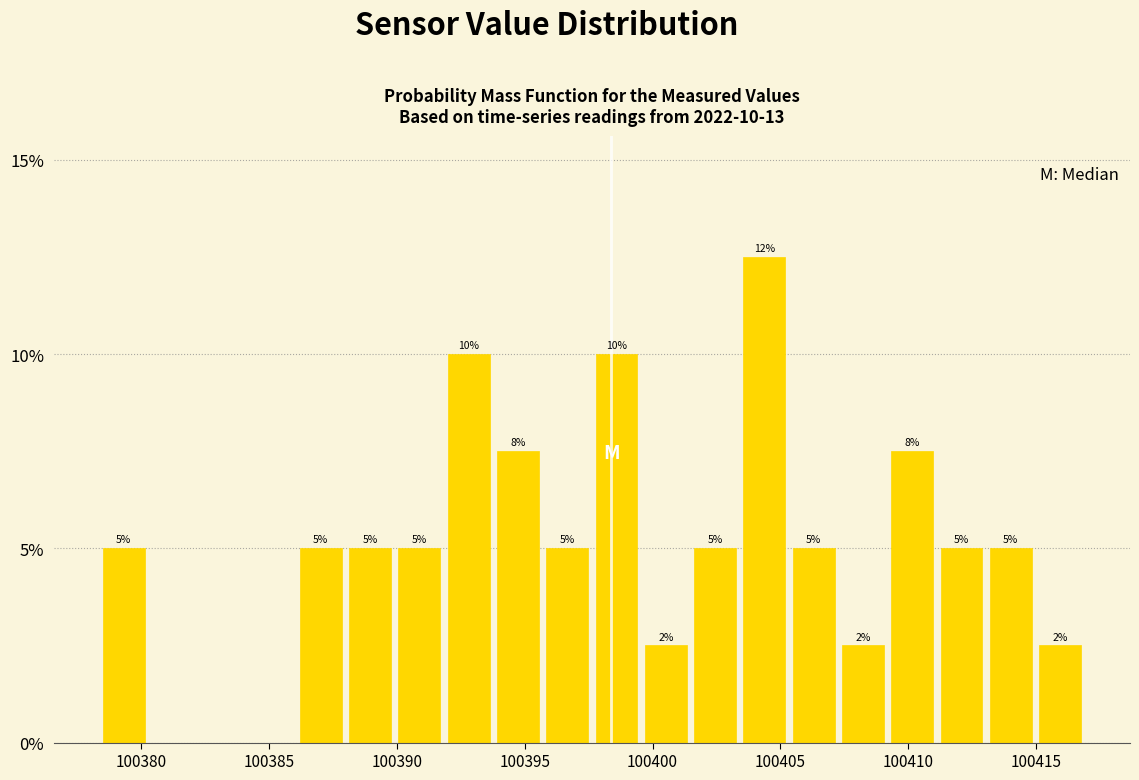

Around what value on the x-axis is the tallest bar? Give the approximate position of its centre, as read against the axis.

100404.5